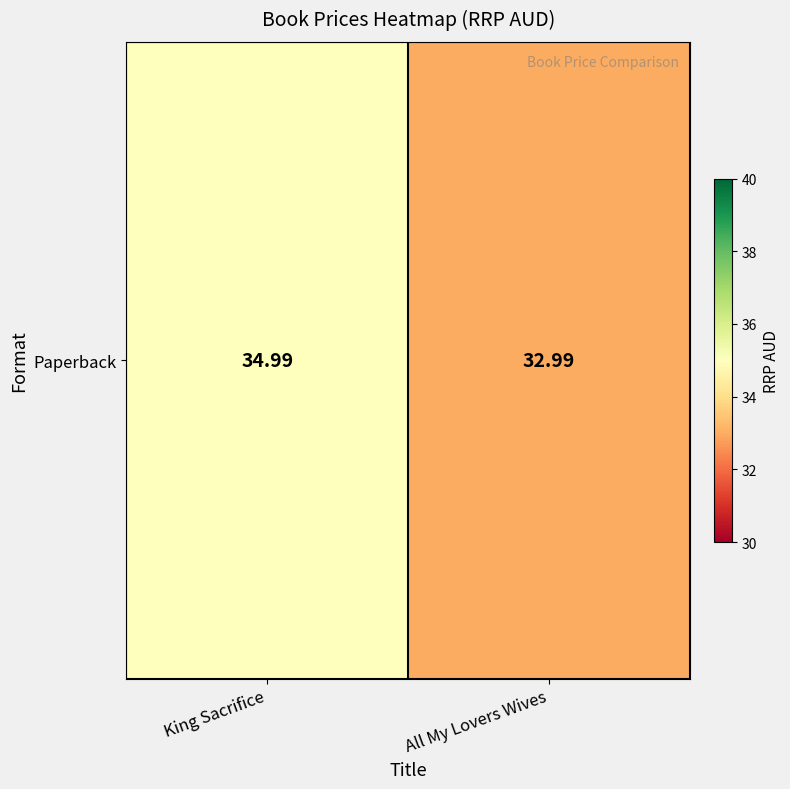

What is the difference between the maximum and minimum values?

2.0